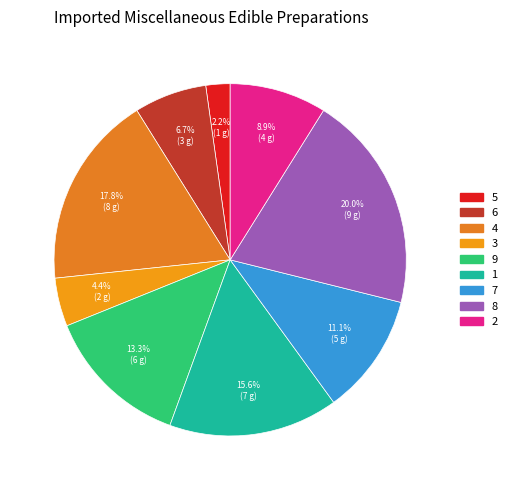

How many segments does this pie chart have?

9